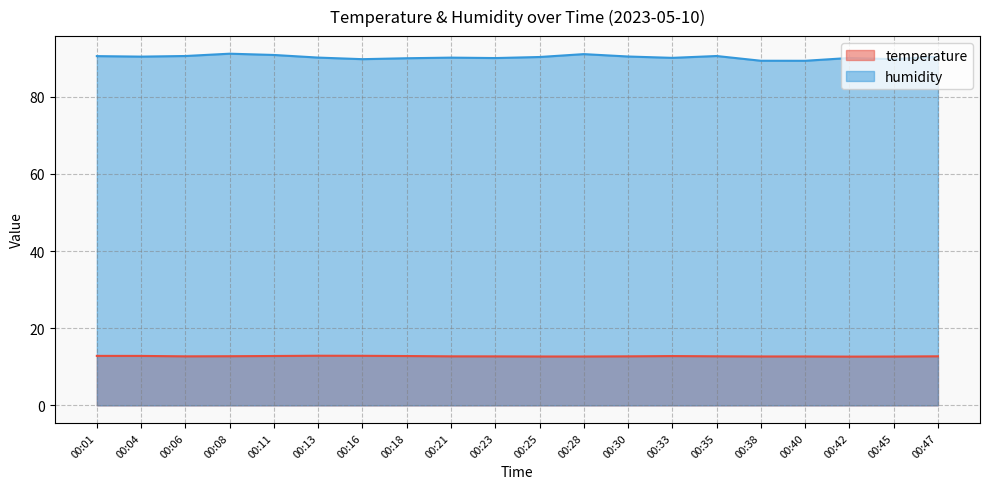

Rank the series by their maximum value, from highest to lowest.

humidity, temperature